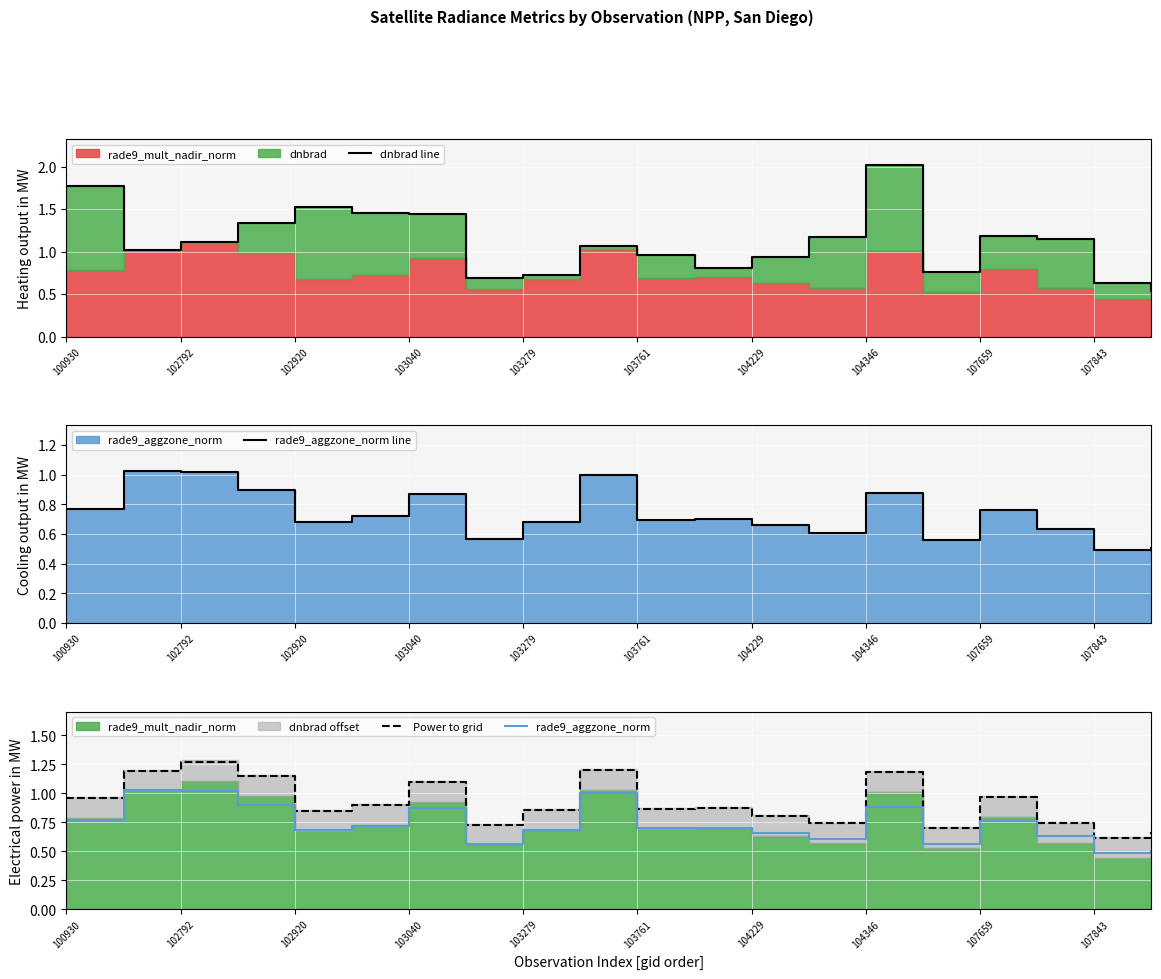

What is the average value of the Power to grid series?

0.9